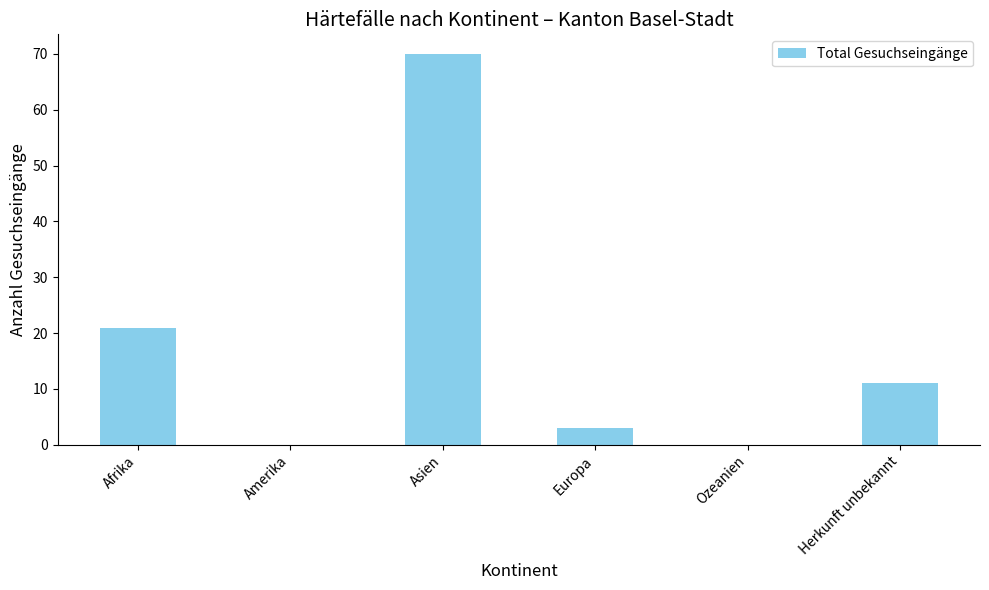

Count the number of data series in this chart.

1